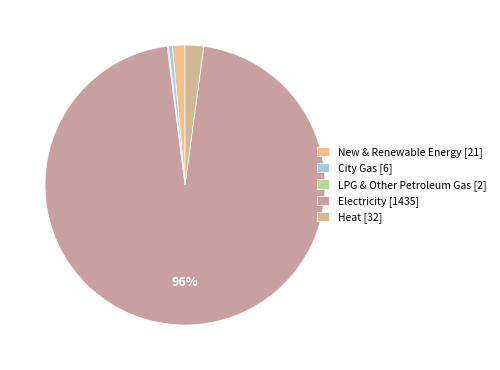

What is the total percentage of Electricity and City Gas?

96.3%